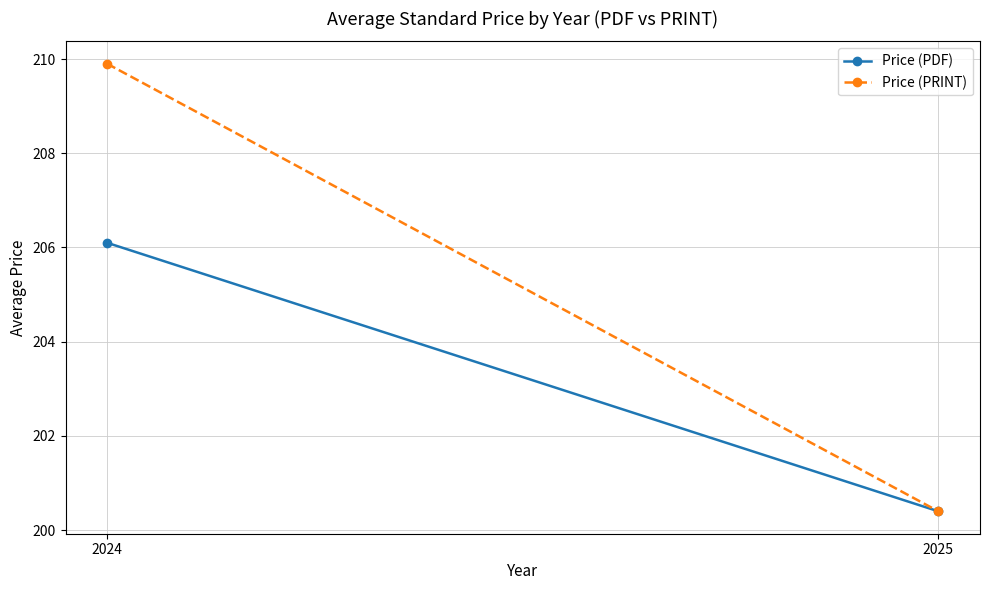

Where is Price (PDF) nearest to the value 203?

2025